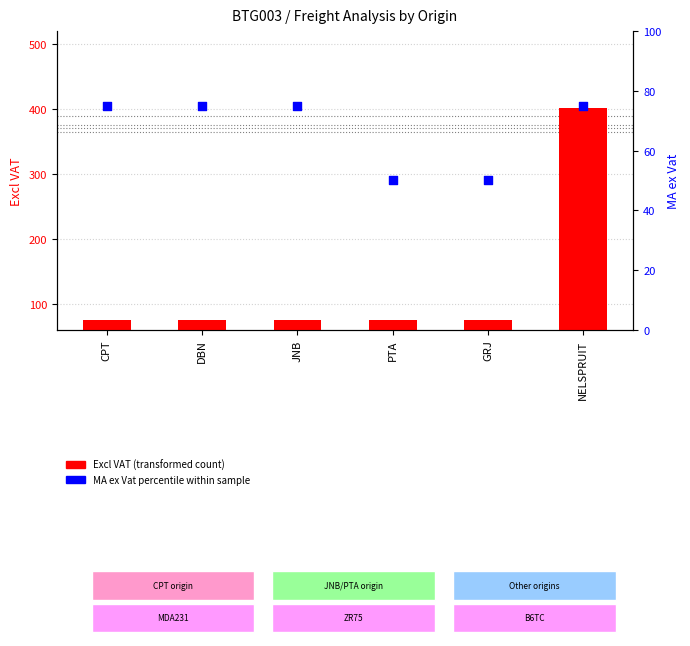

Which series has the largest total across all categories?

Excl VAT